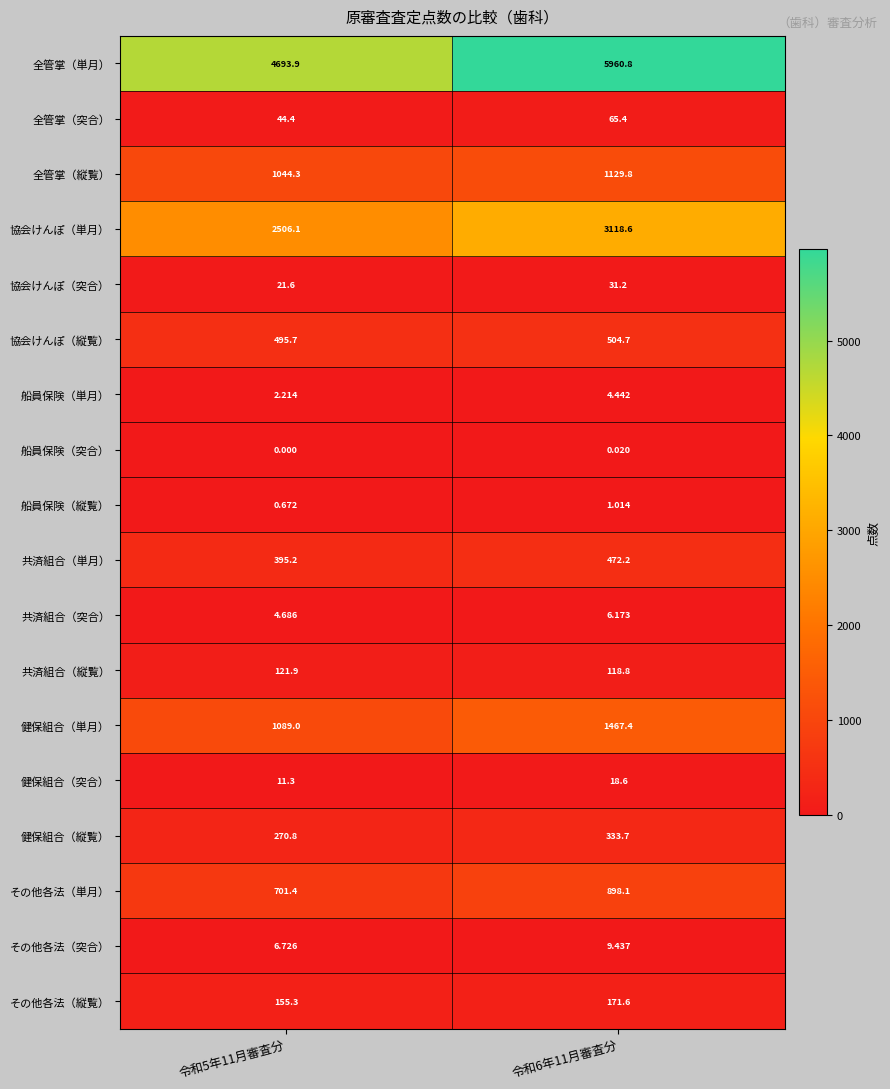

What is the maximum value shown in the chart?

5960.8